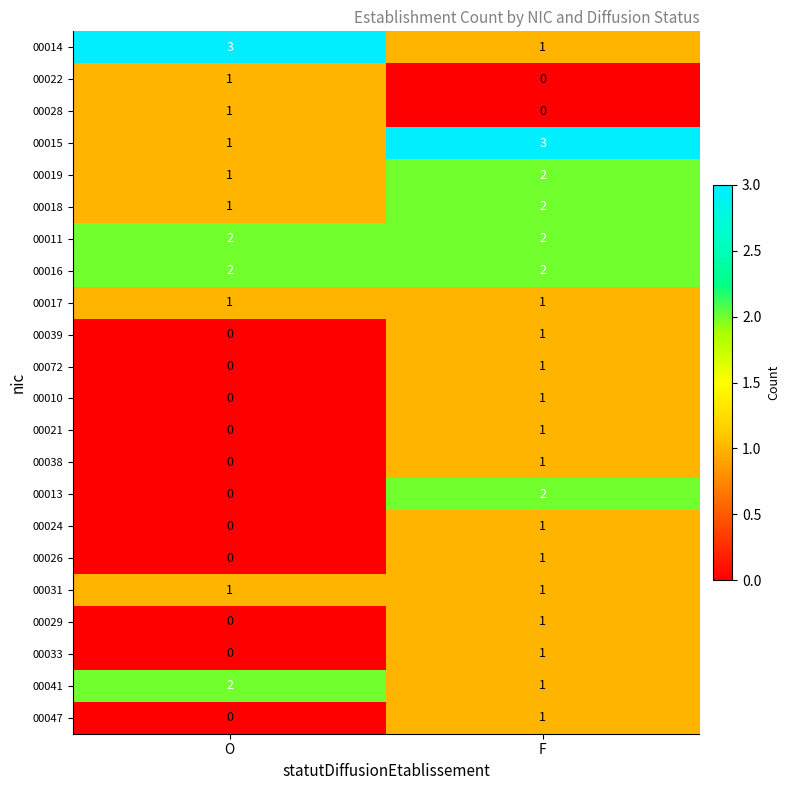

Which category has the lowest value in the 00021 series?

O